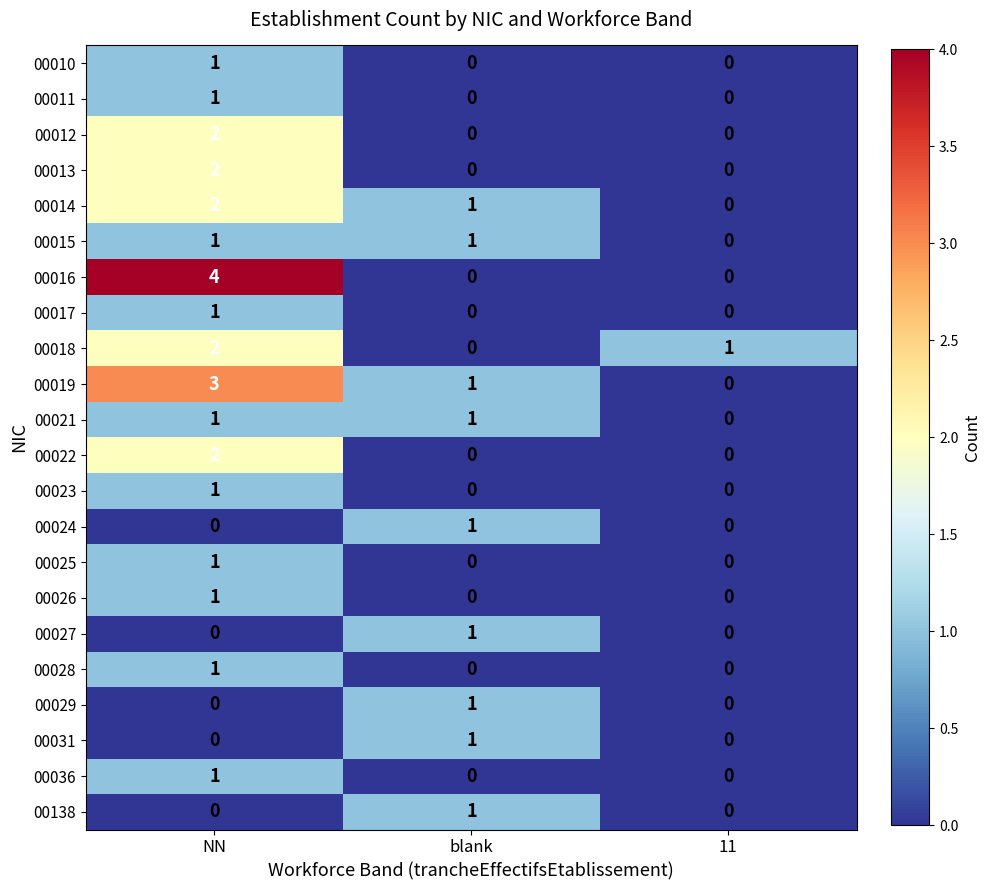

How many data points in 00011 are above 0?

1